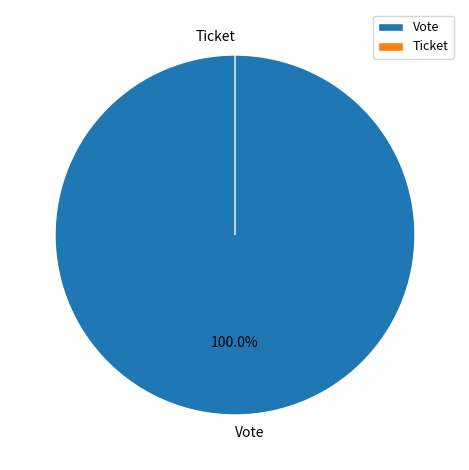

Which category has the smallest portion of the pie?

Ticket